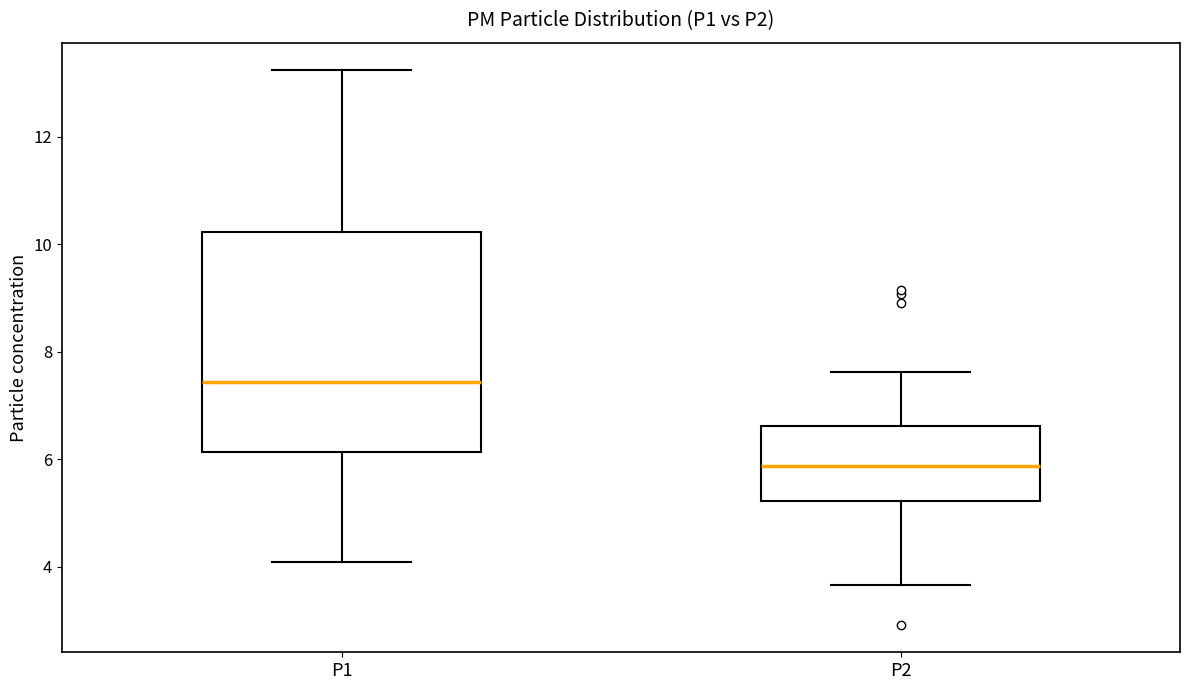

Which box is the tallest, from its lower edge to its upper edge?

P1